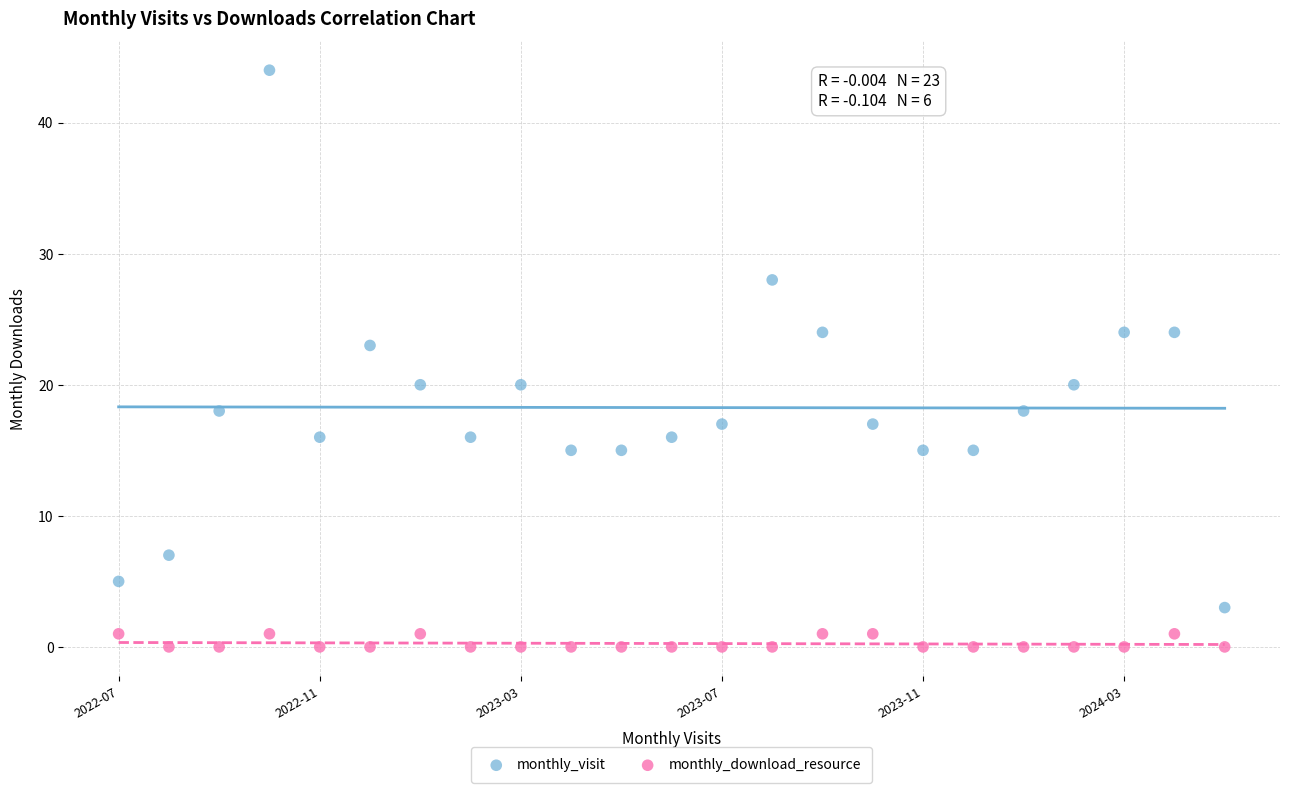

Across all data points, what is the range of Y values (max minus min)?

44